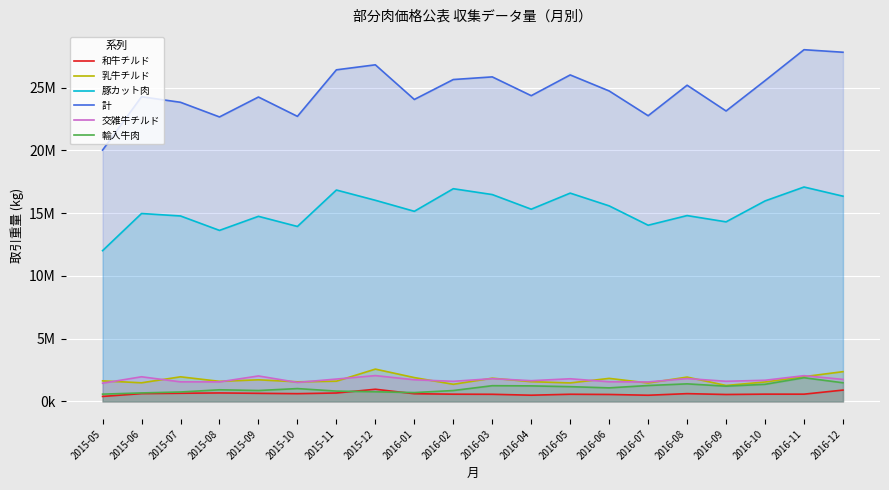

Reading left to right, list all the values displayed in this chart.

和牛チルド: 397915.0	623163.0	650701.0	676346.0	646595.0	618554.0	672032.0	969996.0	614561.0	577344.0	569254.0	495964.0	571976.0	555173.0	493387.0	620288.0	553106.0	580756.0	578980.0	903506.0
乳牛チルド: 1638316.0	1484714.0	1960843.0	1600754.0	1722046.1	1563425.0	1611027.0	2574358.0	1899447.6	1365257.0	1851049.0	1572878.0	1474780.0	1836470.0	1469260.0	1938713.4	1271491.0	1548239.0	1973708.0	2370553.5
豚カット肉: 12008141.0	14966007.0	14770564.0	13621520.1	14741973.0	13934169.0	16836796.0	16019614.0	15141907.0	16940564.0	16475619.0	15309887.0	16590116.0	15574510.0	14033343.0	14801863.8	14301951.0	15967834.0	17075940.0	16345804.0
計: 20016705.6	24265160.0	23823407.0	22657191.1	24243697.1	22703476.0	26408864.0	26808482.7	24048331.7	25636148.0	25846691.0	24350250.0	26002961.6	24725903.0	22753887.0	25184404.6	23131442.0	25548867.0	28011998.0	27809267.2
交雑牛チルド: 1452881.0	1963605.0	1559158.0	1556499.0	2029398.4	1514047.0	1781890.0	2056689.7	1725374.0	1601739.0	1814521.0	1651551.0	1805273.5	1566189.0	1552511.0	1822182.8	1604770.0	1686422.0	2051713.0	1753979.1
輸入牛肉: 581300.0	676975.0	751991.0	927448.0	869167.0	1023584.0	822319.0	769727.8	705123.8	868057.0	1253849.0	1238535.0	1176081.0	1080500.0	1268082.0	1399722.0	1216110.0	1363365.0	1886799.0	1486560.6